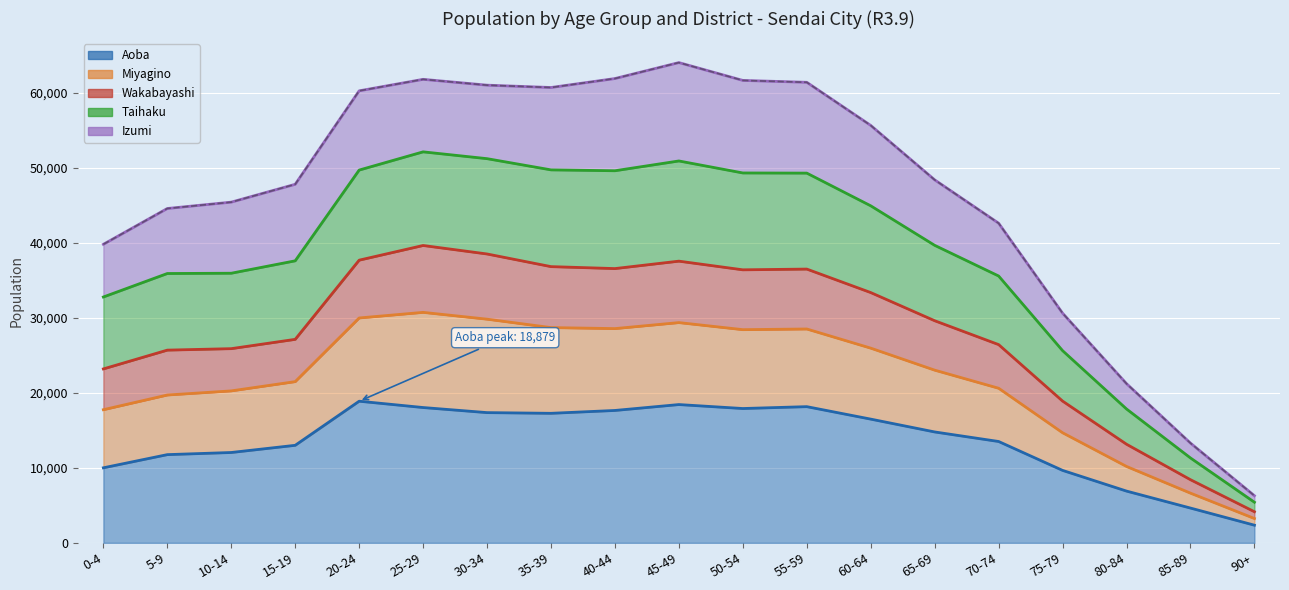

True or false: Taihaku and Aoba cross at least once.

False